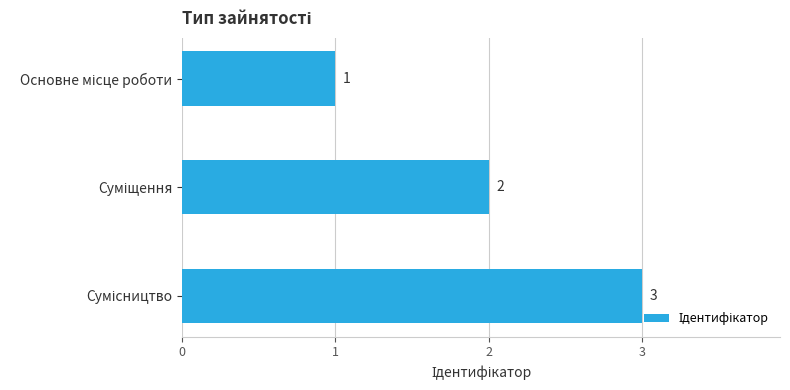

What is the smallest value displayed?

1